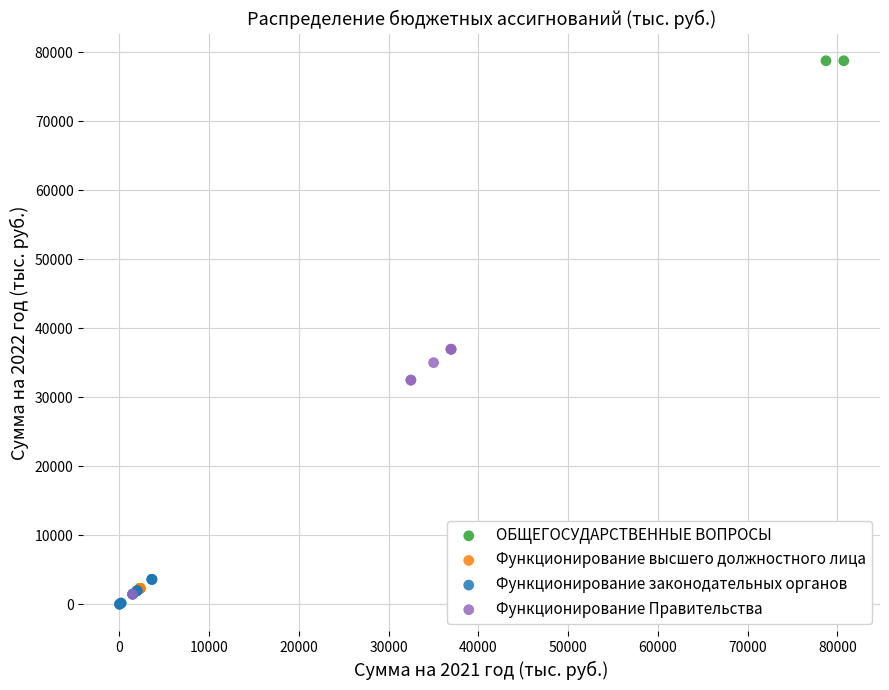

Which series contains the lowest Y value?

Функционирование законодательных органов